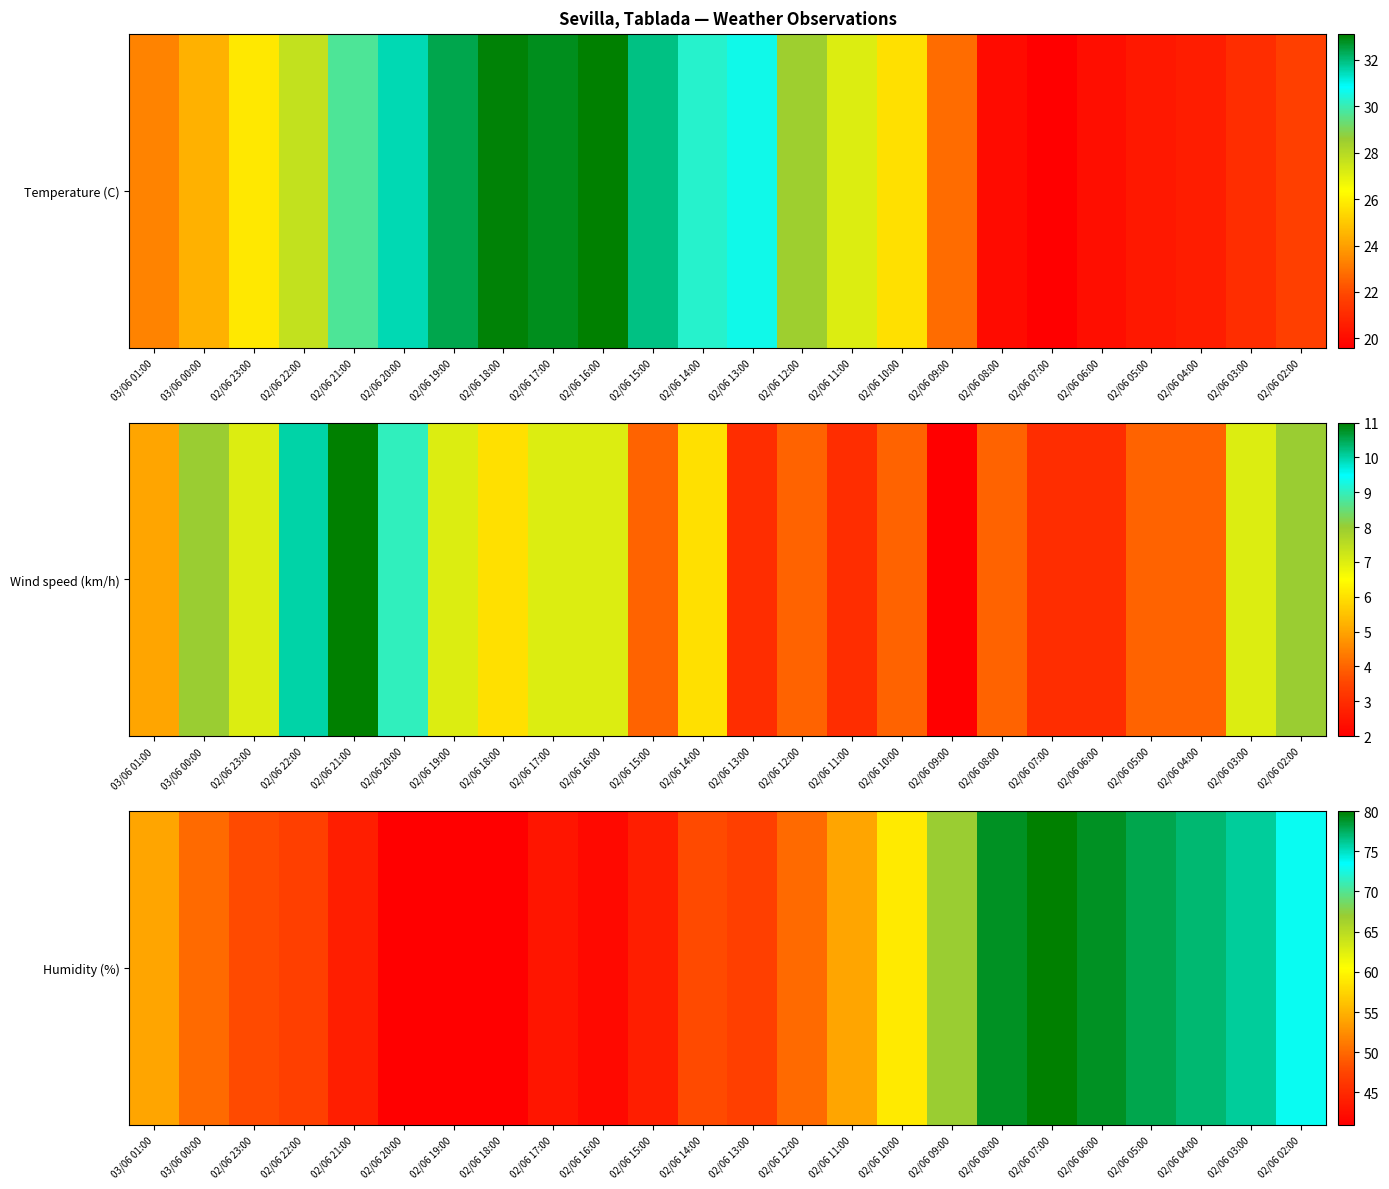

Reading left to right, what are all the values shown in this chart?

54	50	48	47	44	41	41	41	43	42	44	48	47	50	54	59	67	79	80	79	78	77	76	73